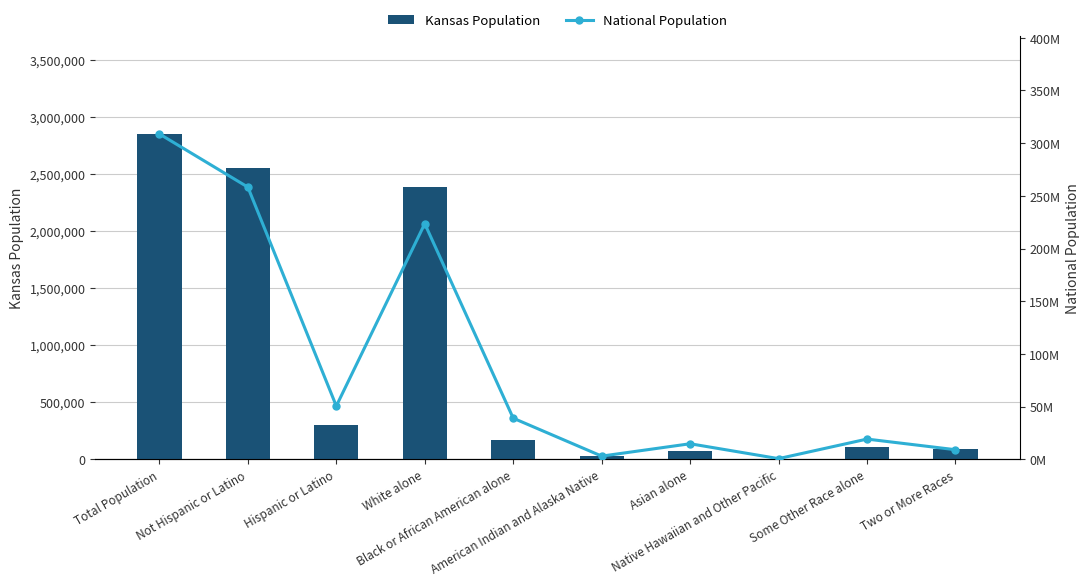

What is the spread (max minus min) of values at Hispanic or Latino?

50177552